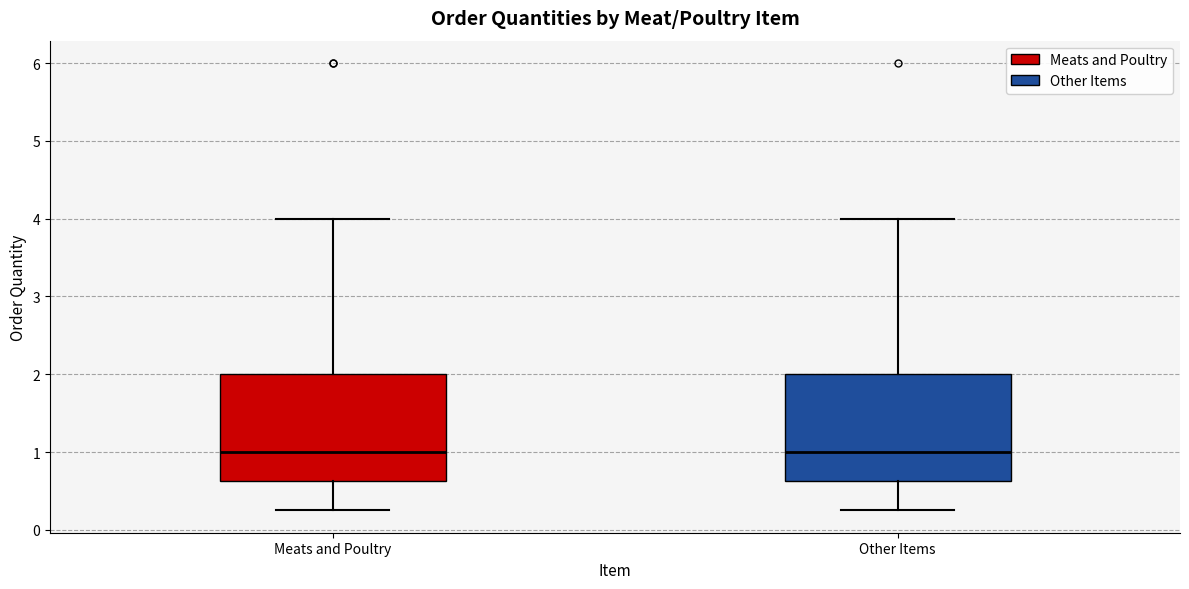

Reading left to right, read every box against the y-axis: the position of its median line, the range the box covers, and the ends of its whiskers. The values are not printed on the chart, so give them approximately, as read against the axis.

Meats and Poultry: median 1.0, box 0.6 to 2.0, whiskers 0.3 to 4.0
Other Items: median 1.0, box 0.6 to 2.0, whiskers 0.3 to 4.0